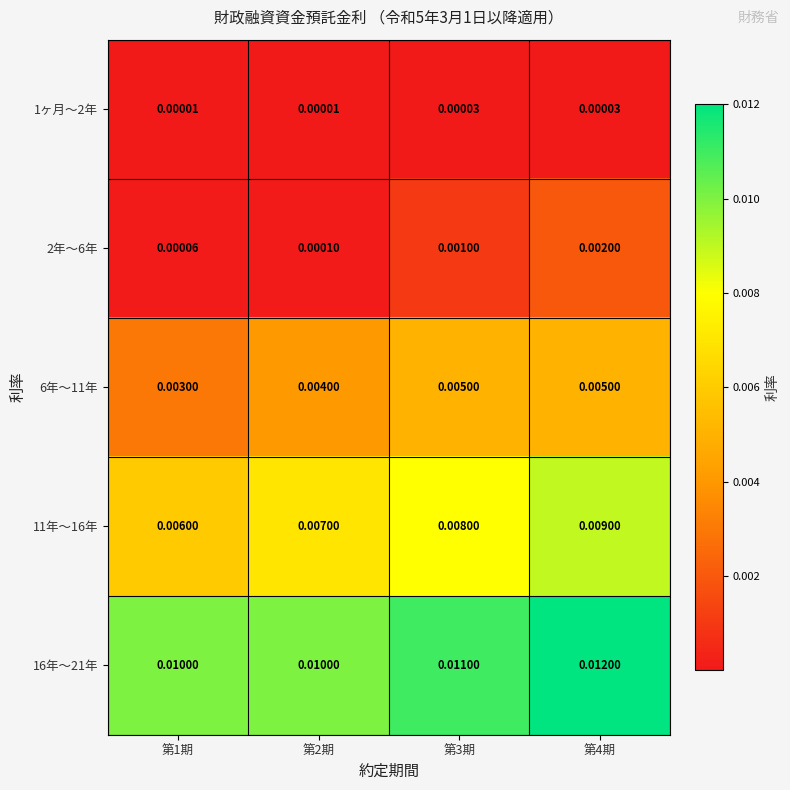

Is the value of 11年〜16年 at 第3期 greater than the value of 16年〜21年 at 第1期?

No